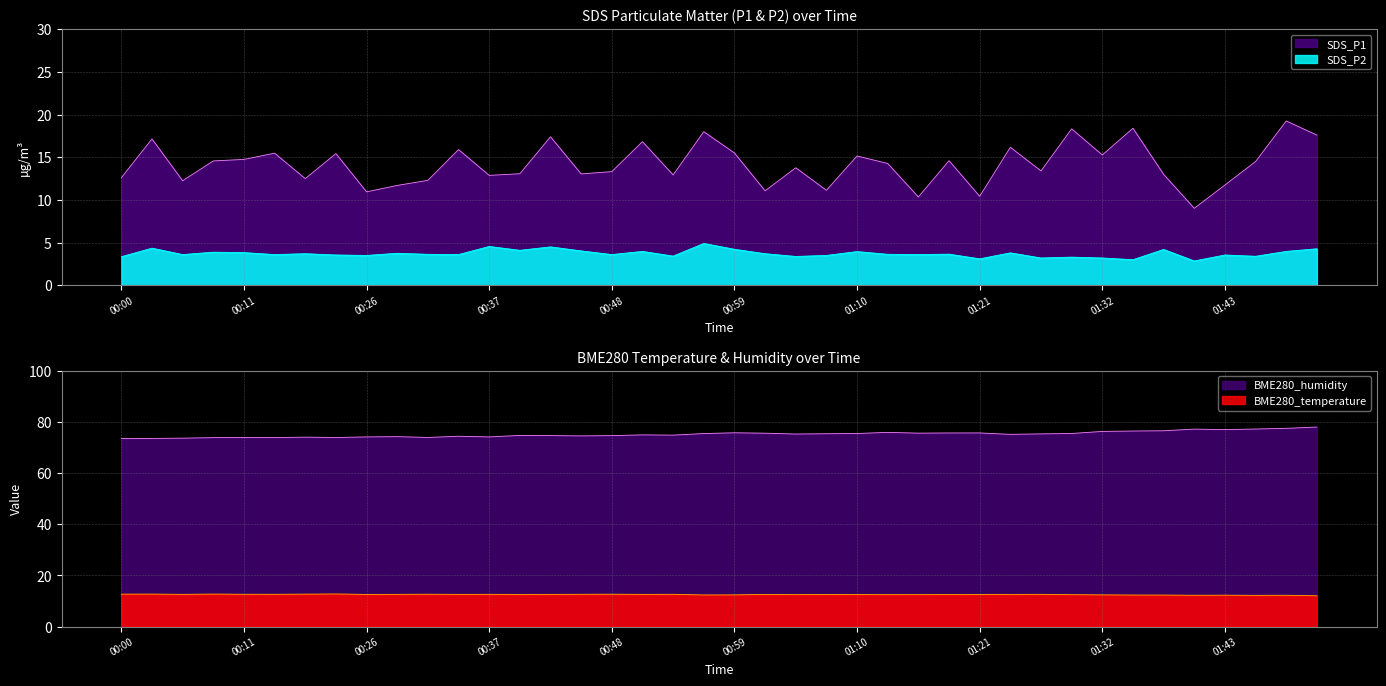

How many lines are shown in the chart?

4